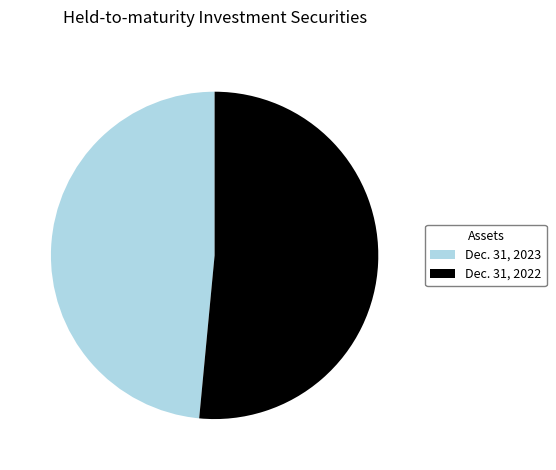

Count the number of slices in the pie.

2